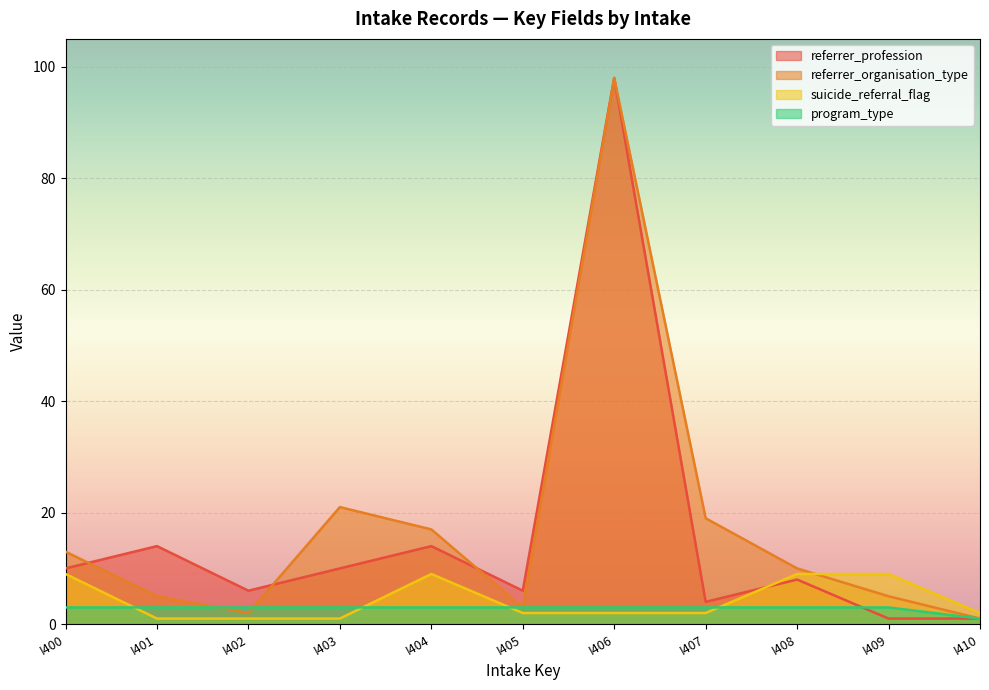

What is the value of the program_type point at the 10th from the left?

3